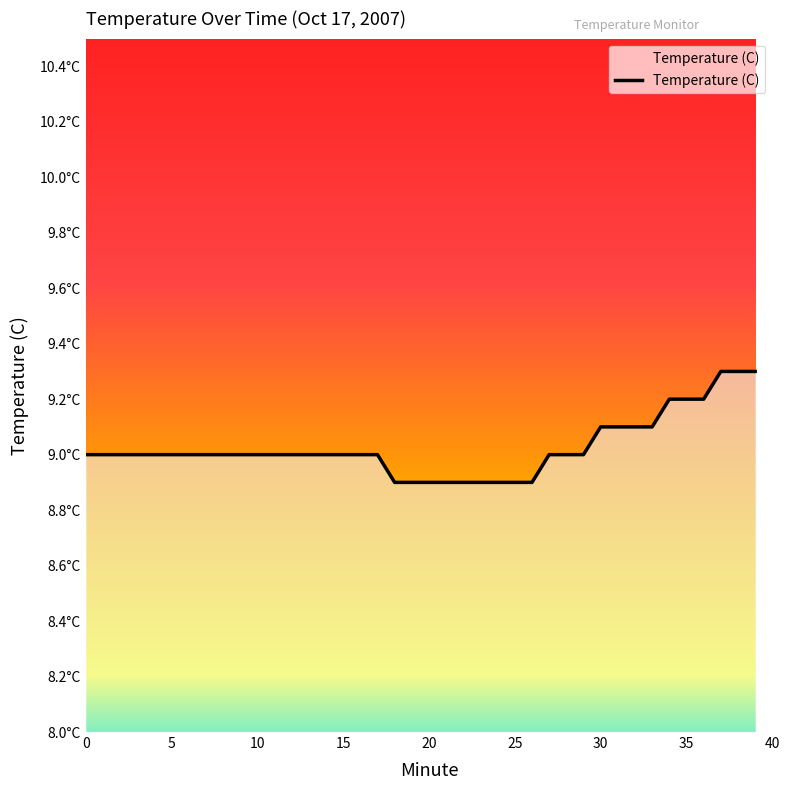

What is the minimum value shown in the chart?

8.9